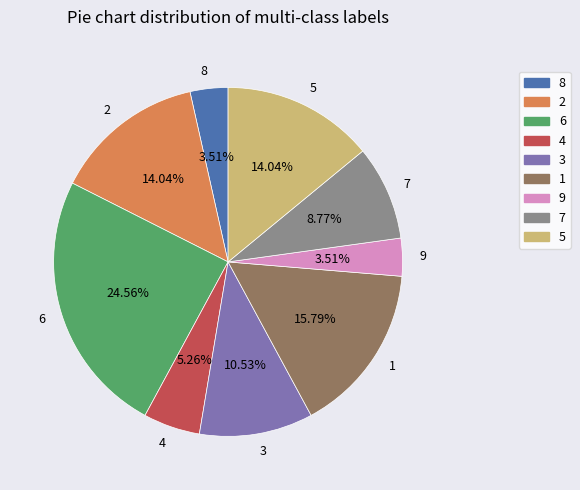

To the nearest percent, what is the difference between the largest and smallest slice percentages?

21%